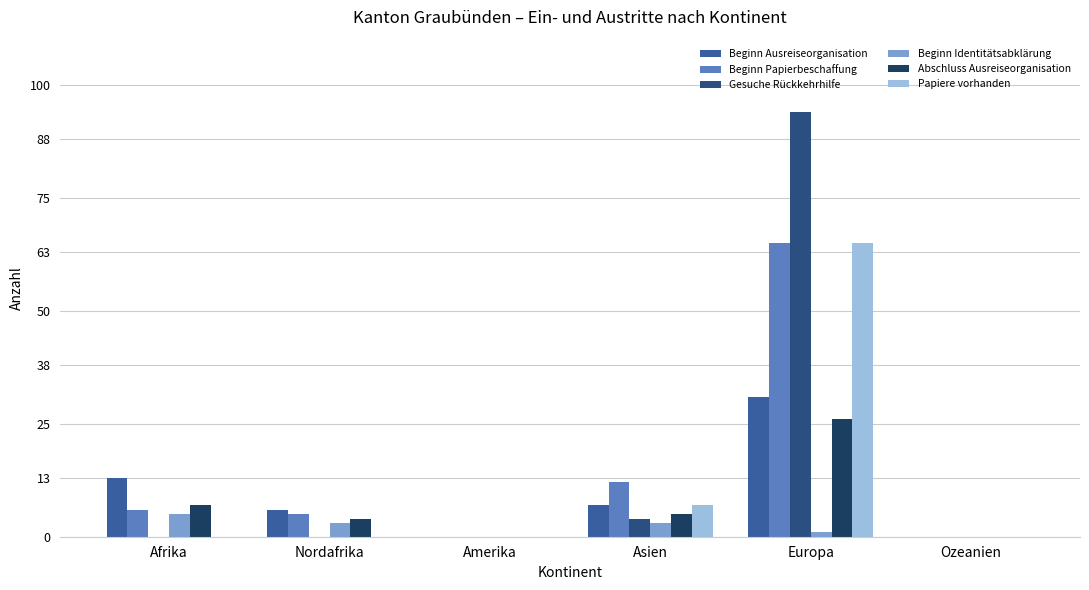

What is the difference between the maximum and minimum values in the Beginn Papierbeschaffung series?

65